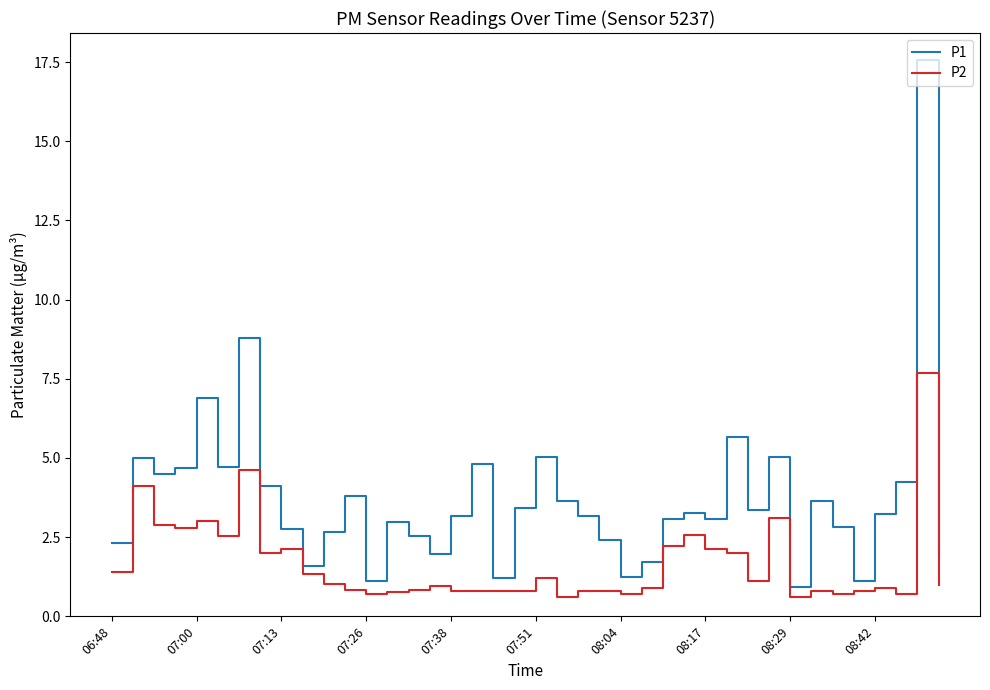

Which series has the widest spread of values?

P1